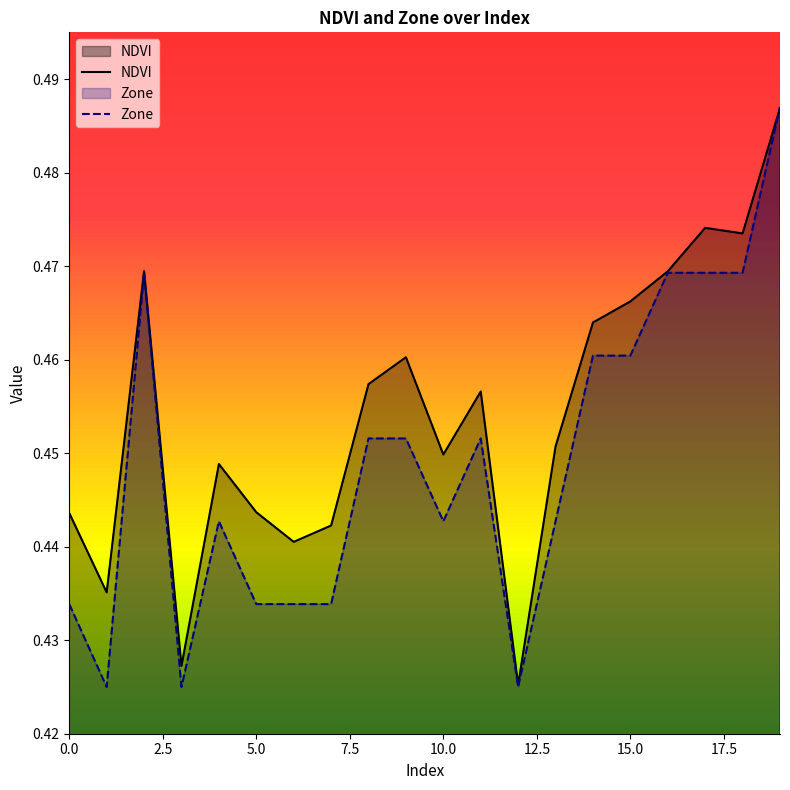

Between 10 and 17, which series saw the biggest shift?

Zone